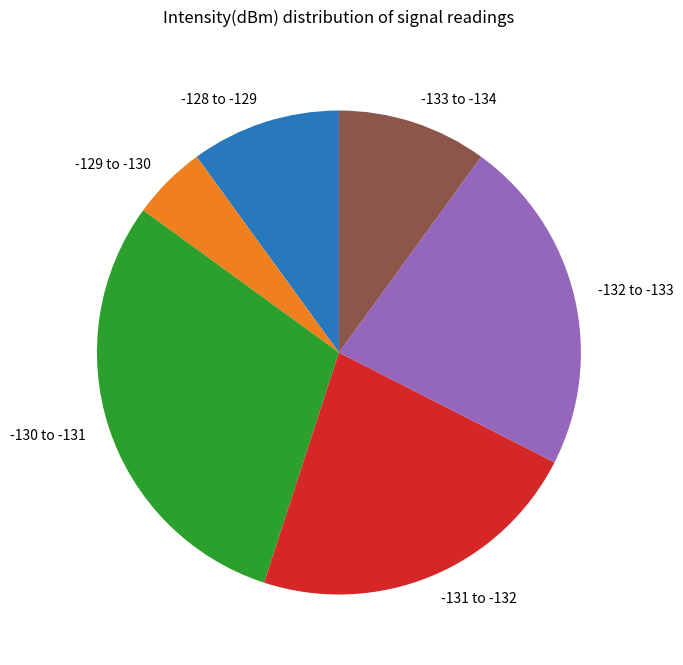

Is the sum of -130 to -131 and -133 to -134 greater than half?

No